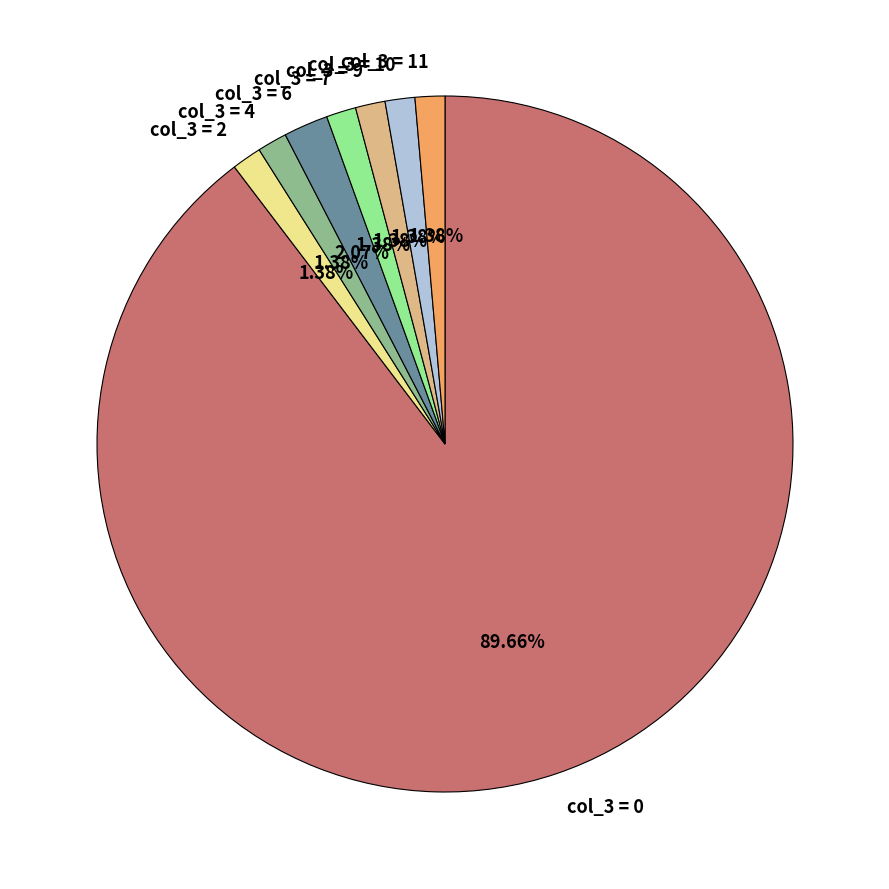

Is col_3 = 6 the majority of the pie?

No